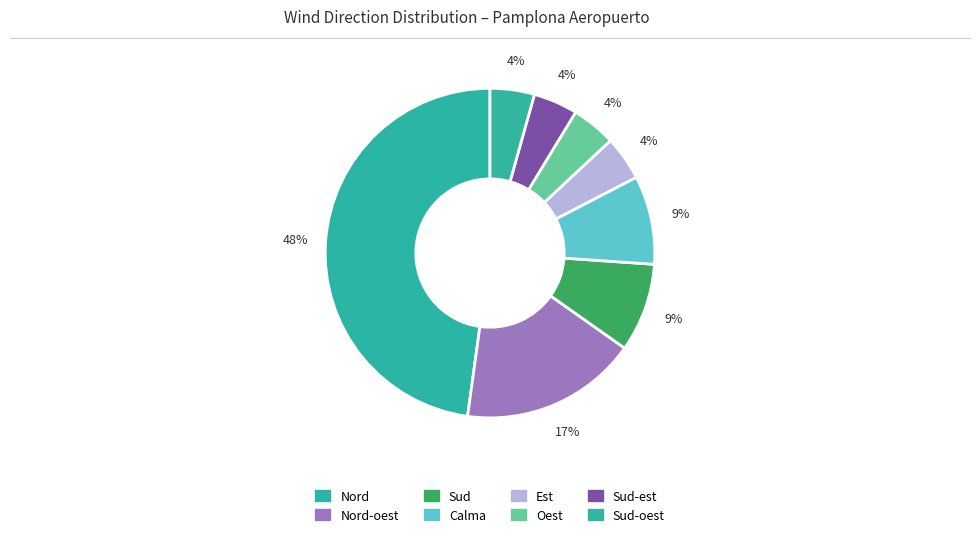

How many slices are in this pie chart?

8